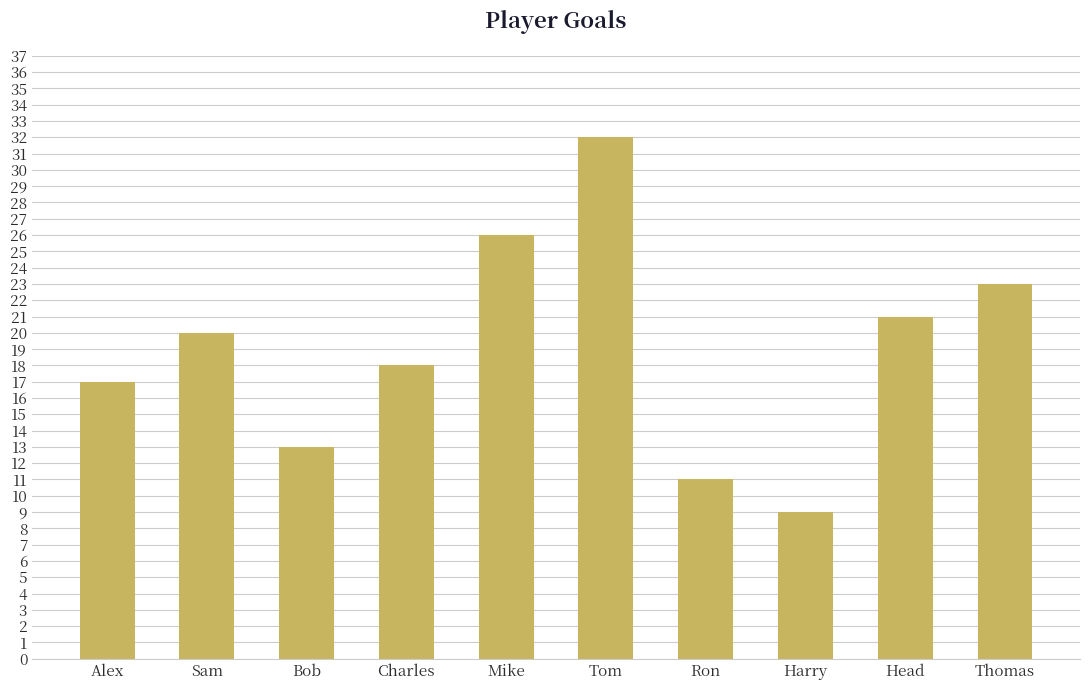

What position from the left is Mike?

5